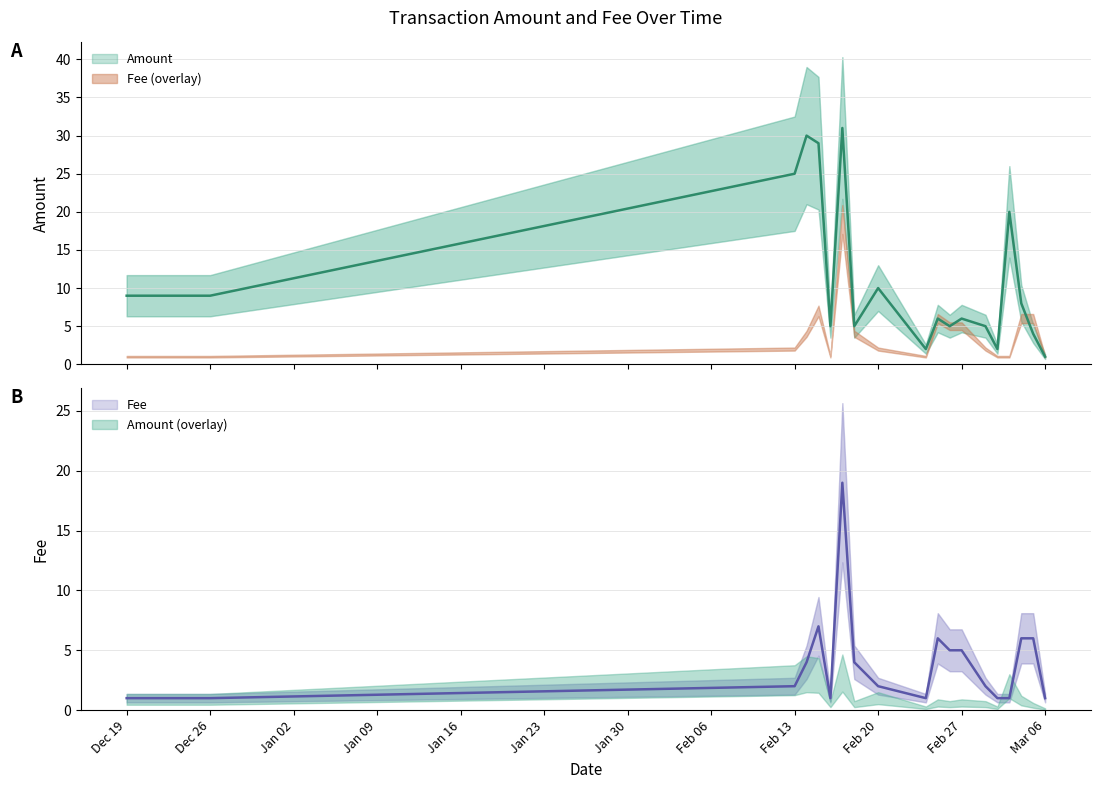

True or false: Amount has a value of 11 at Feb 13.

False